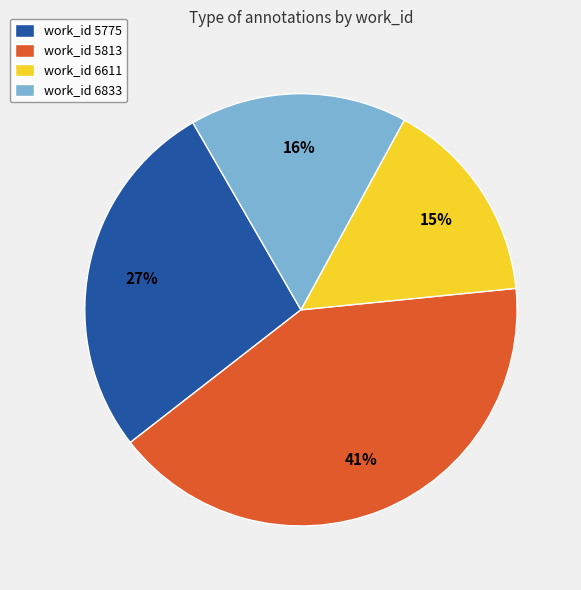

Which category has the biggest portion of the pie?

work_id 5813